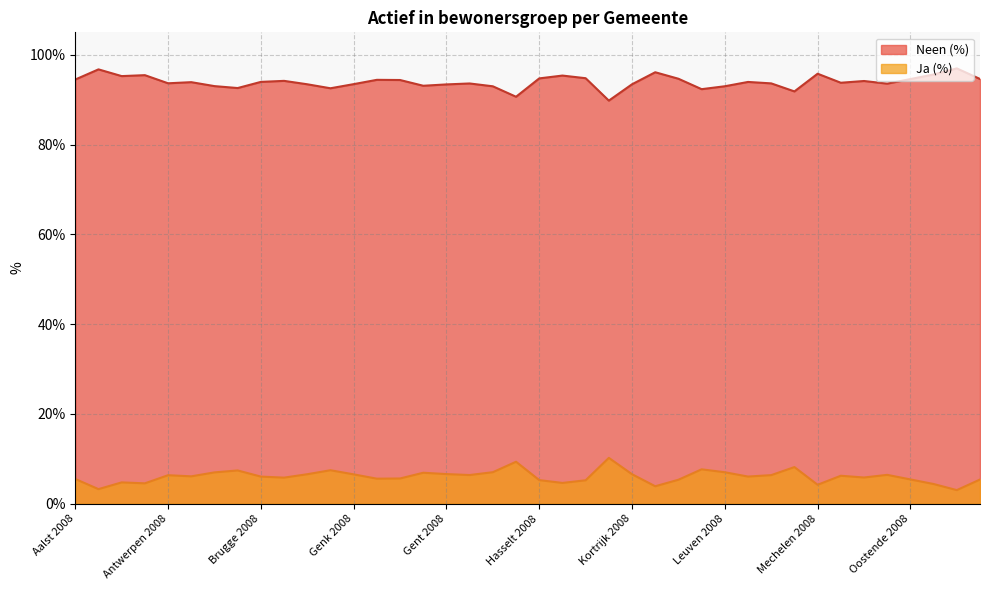

Where does the Ja (%) series first go above 6?

Antwerpen 2008